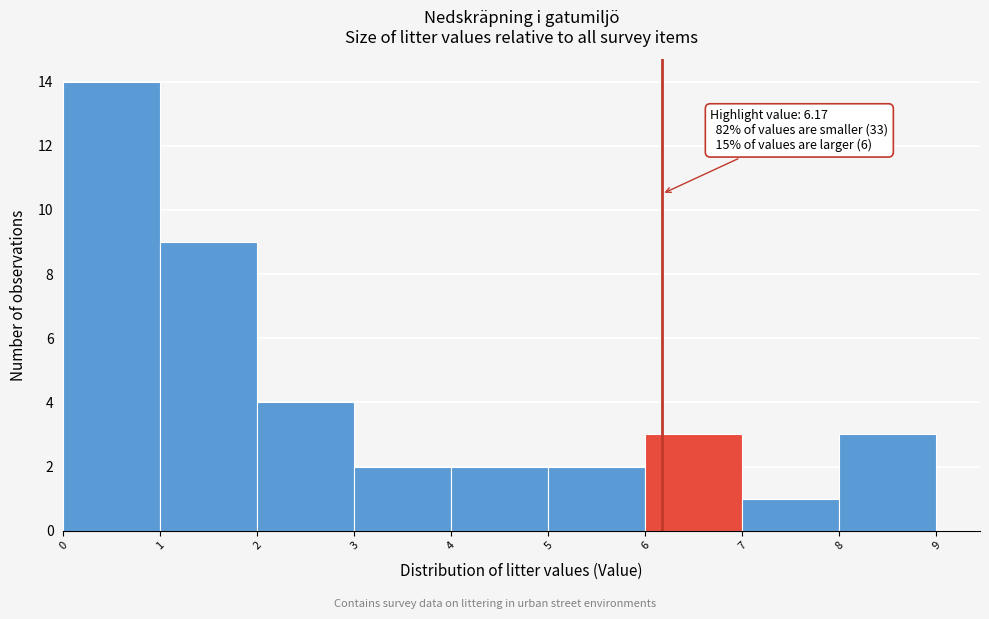

Which range on the x-axis has the tallest bar?

0 to 1